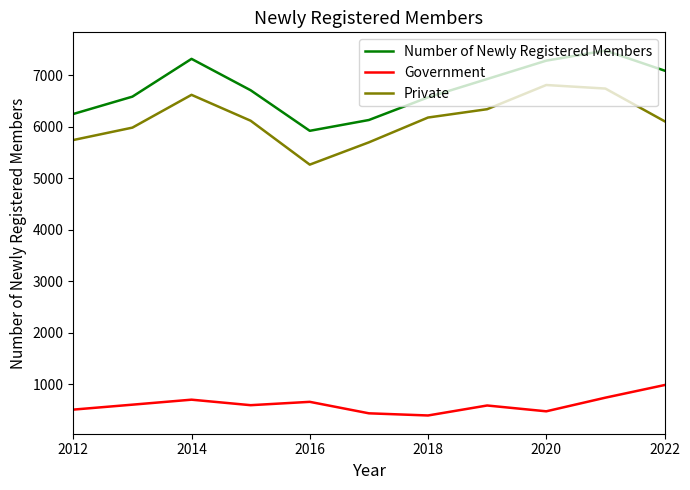

What is the minimum value for Government?

392